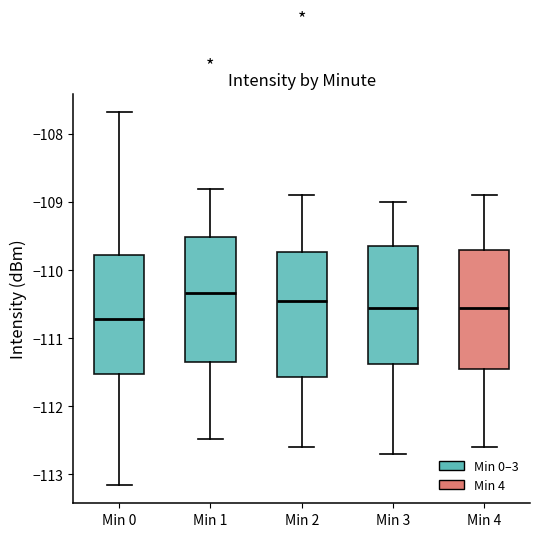

Reading left to right, read every box against the y-axis: the position of its median line, the range the box covers, and the ends of its whiskers. The values are not printed on the chart, so give them approximately, as read against the axis.

Min 0: median -110.7, box -111.5 to -109.8, whiskers -113.1 to -107.7
Min 1: median -110.3, box -111.3 to -109.5, whiskers -112.5 to -108.8
Min 2: median -110.4, box -111.6 to -109.7, whiskers -112.6 to -108.9
Min 3: median -110.5, box -111.4 to -109.6, whiskers -112.7 to -109.0
Min 4: median -110.5, box -111.4 to -109.7, whiskers -112.6 to -108.9